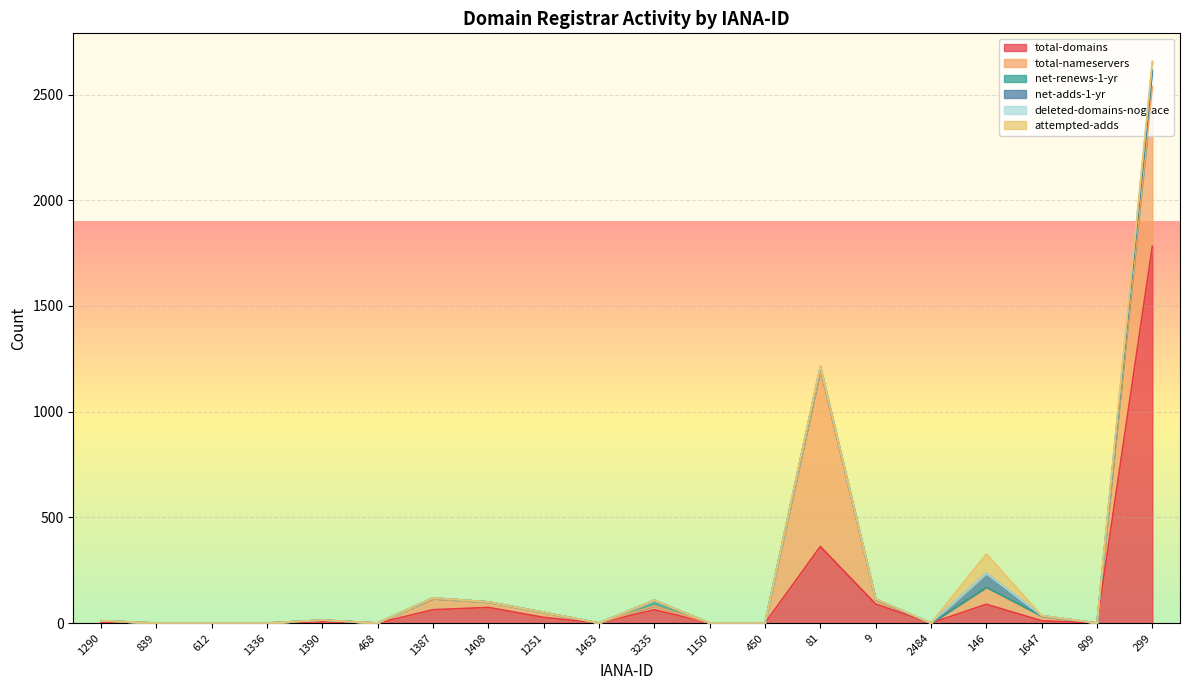

What is the highest value of the net-adds-1-yr series?

65